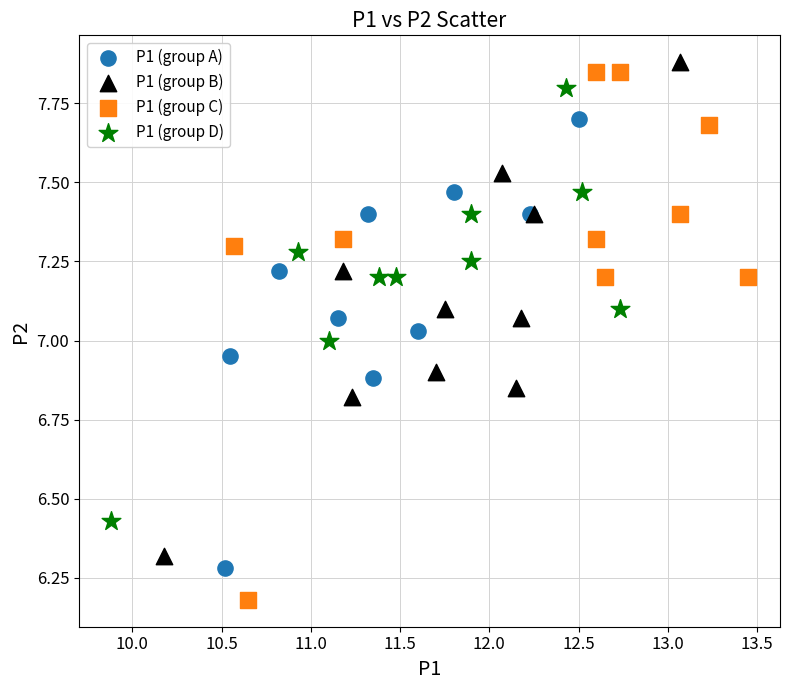

Which series reaches the minimum Y coordinate?

P1 (group C)